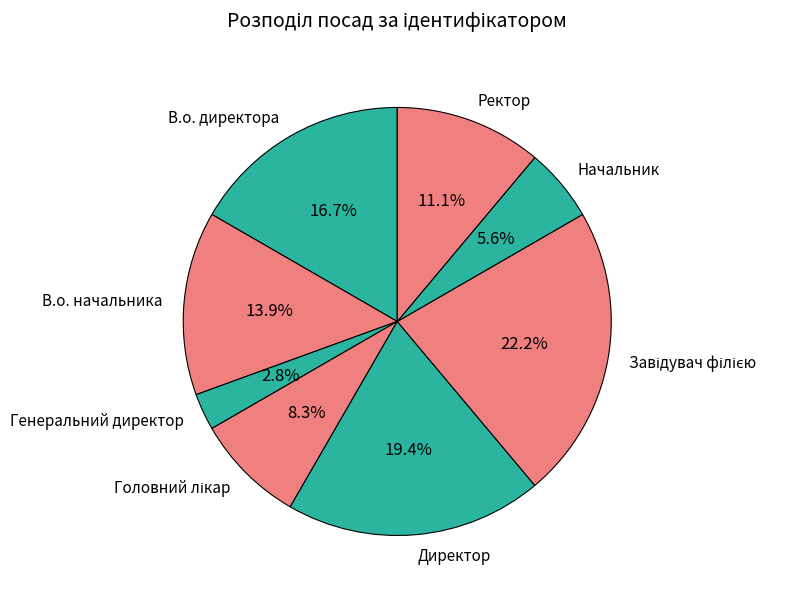

Does В.о. начальника account for over 50% of the chart?

No